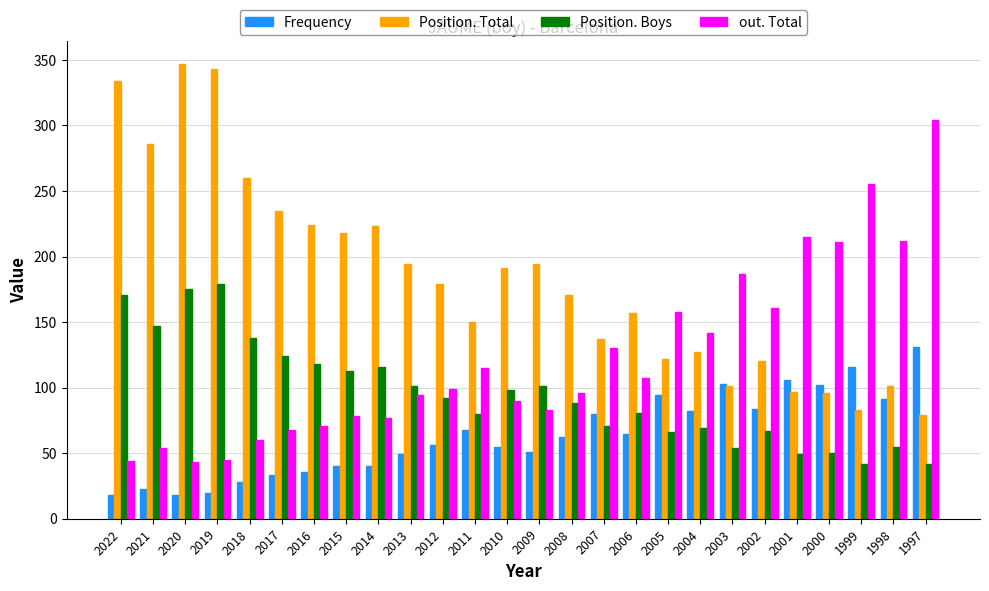

Is it true that Position. Total equals 83 at 1999?

True